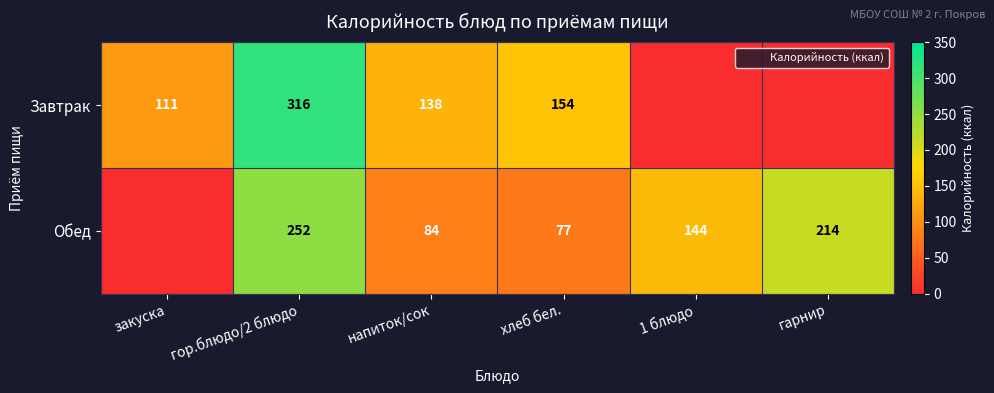

What is the average value of the Обед series?

128.5